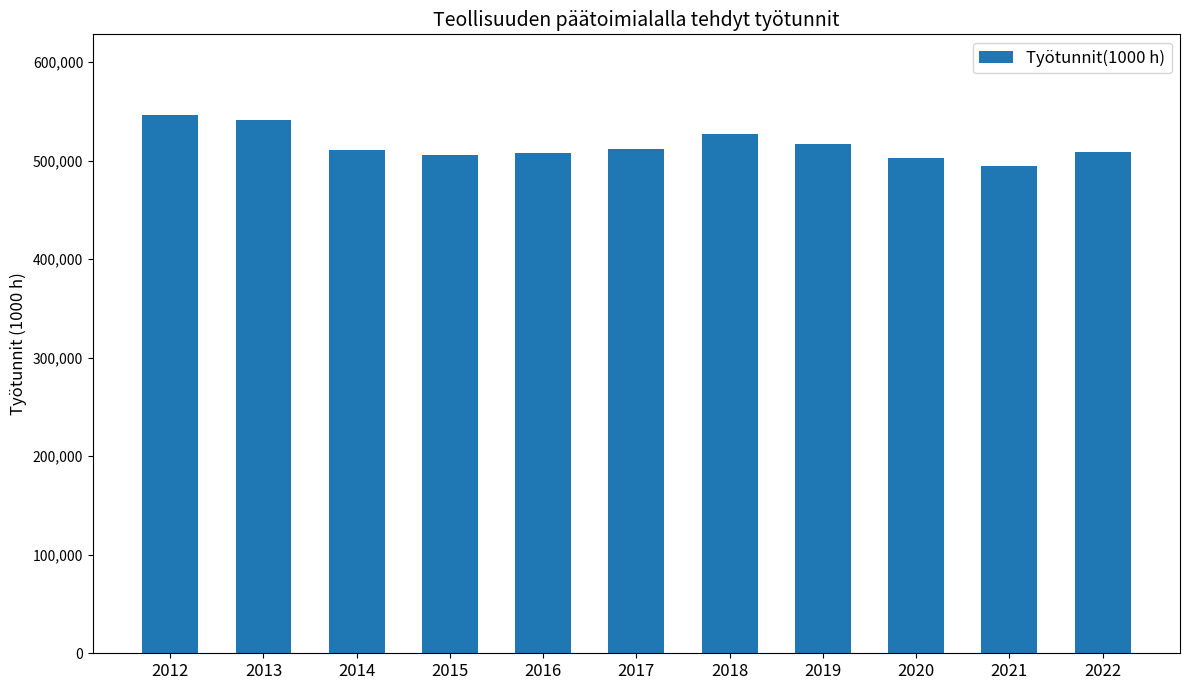

What is the change in value from 2016 to 2021?

-13158